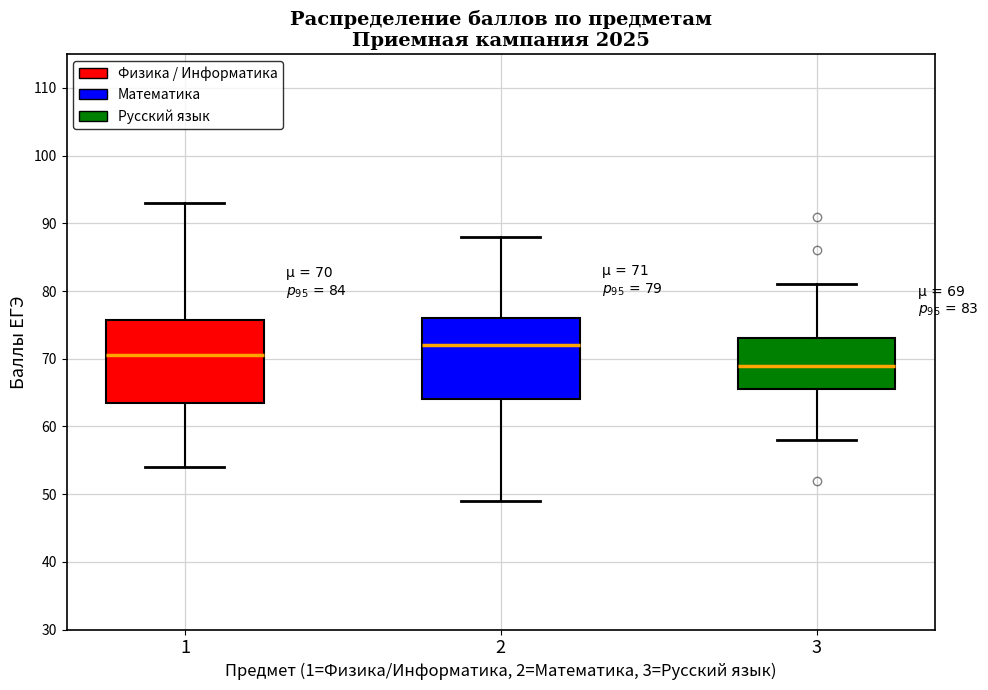

Which box has the highest median line?

2